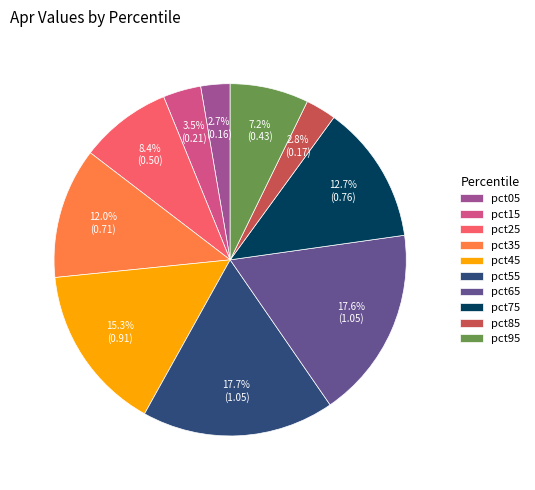

Is the sum of pct45 and pct25 greater than half?

No